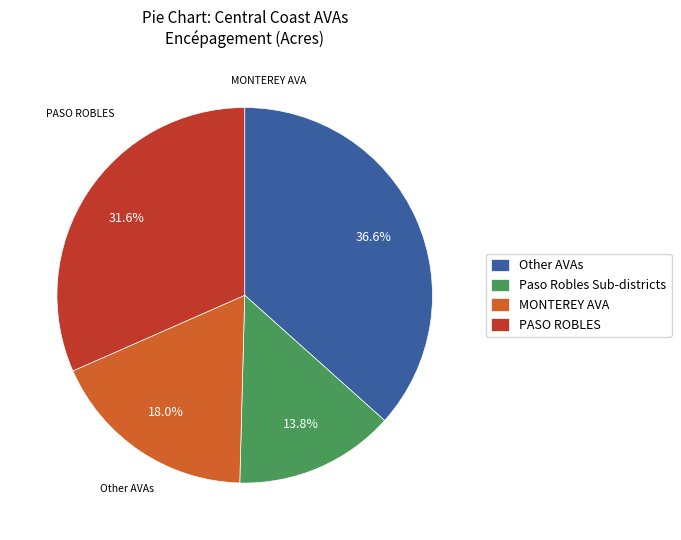

How much of the chart is everything except Other AVAs?

63.4%